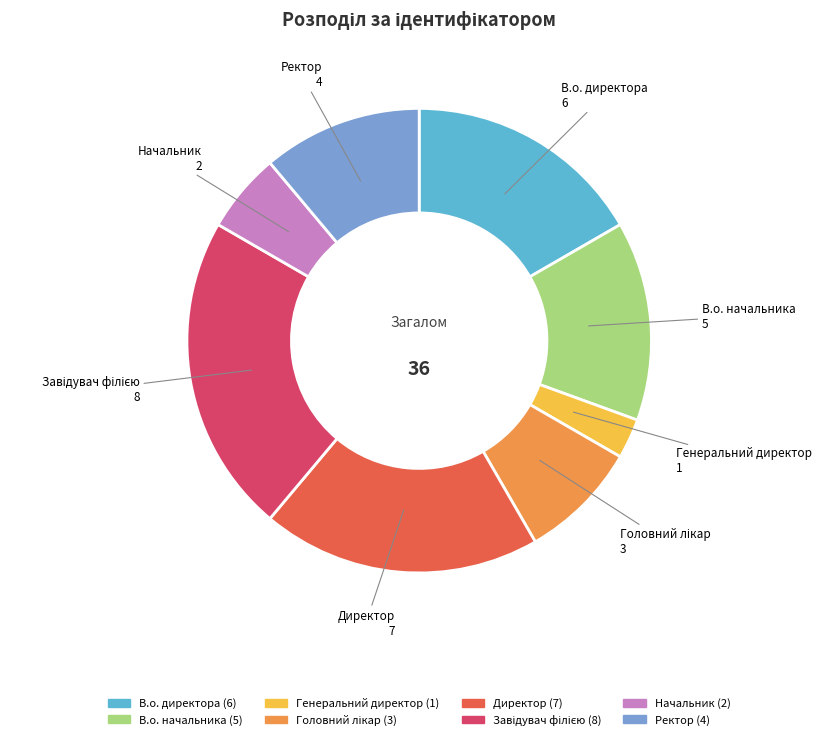

Is it true that В.о. начальника is 21% of the pie?

False